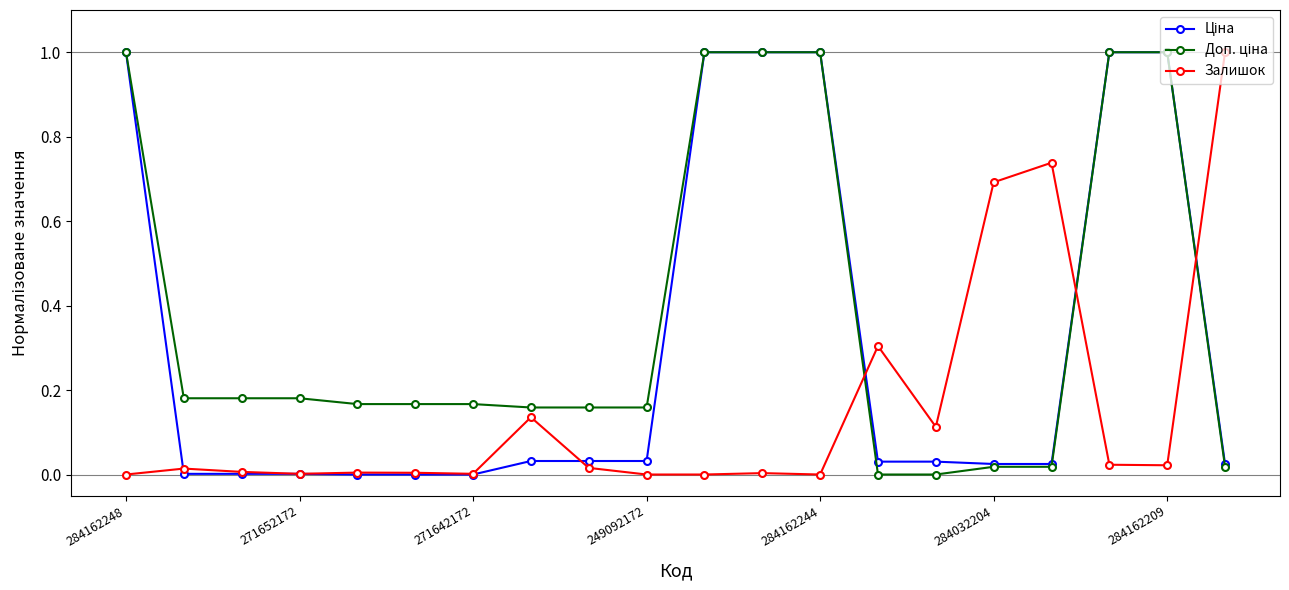

In Залишок, how many points are higher than both neighbors (excluding endpoints)?

6